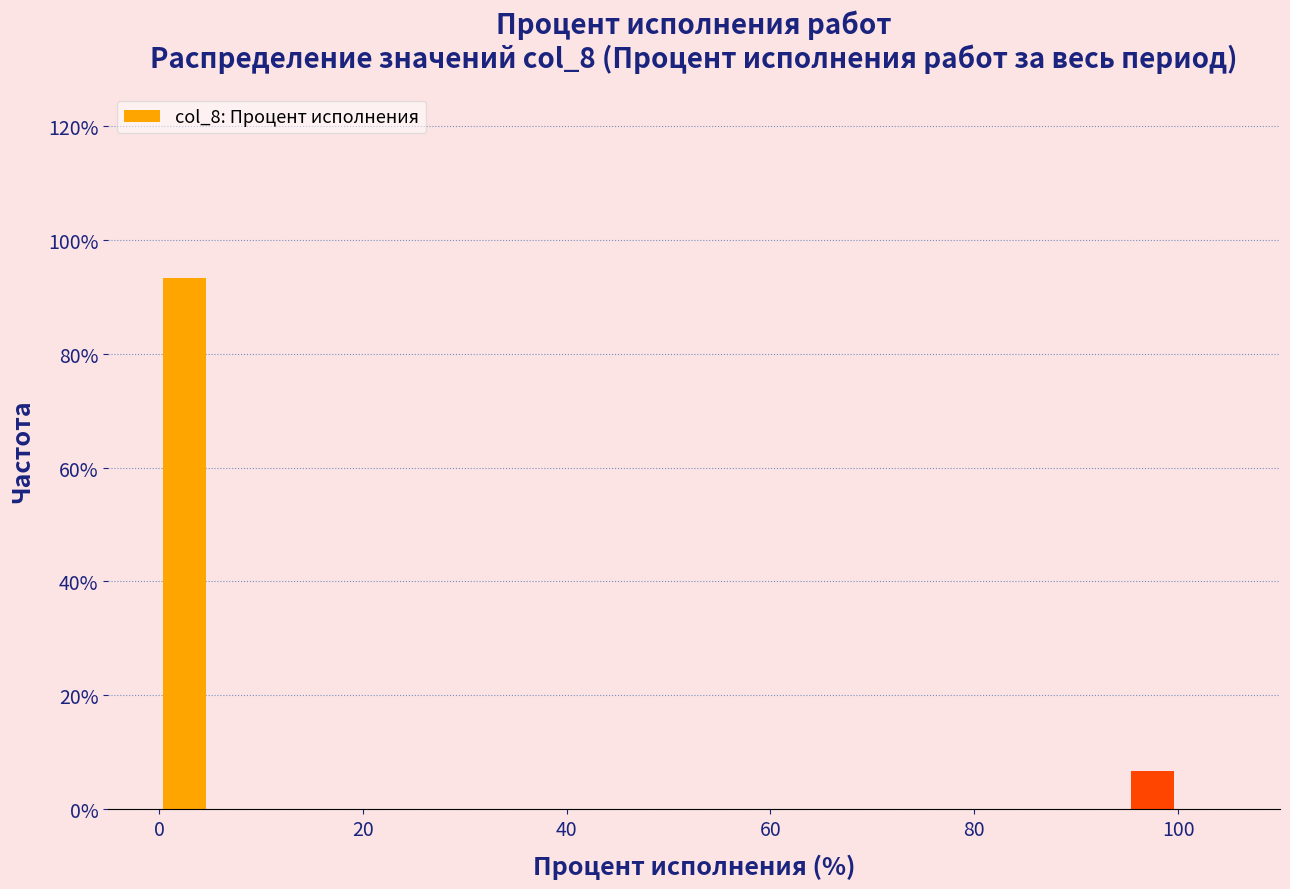

Read against the x-axis, roughly where is the centre of the tallest bar?

2